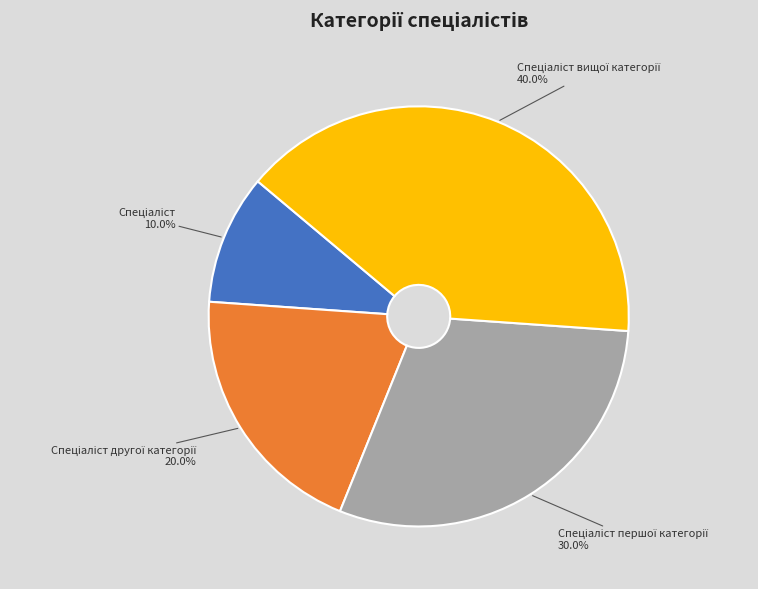

Does any single category account for the majority?

No